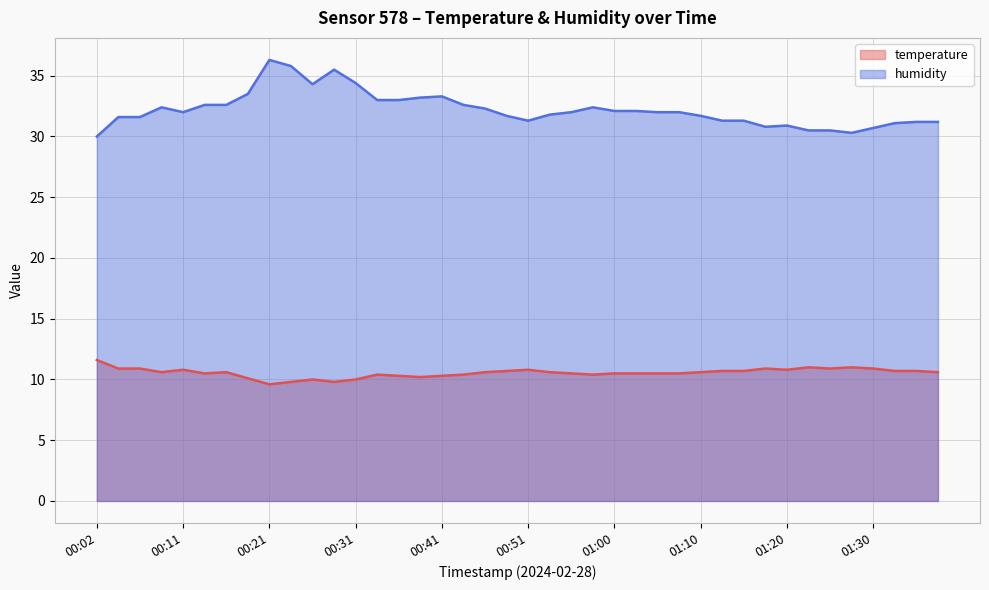

How many interior local valleys does the humidity series have?

5